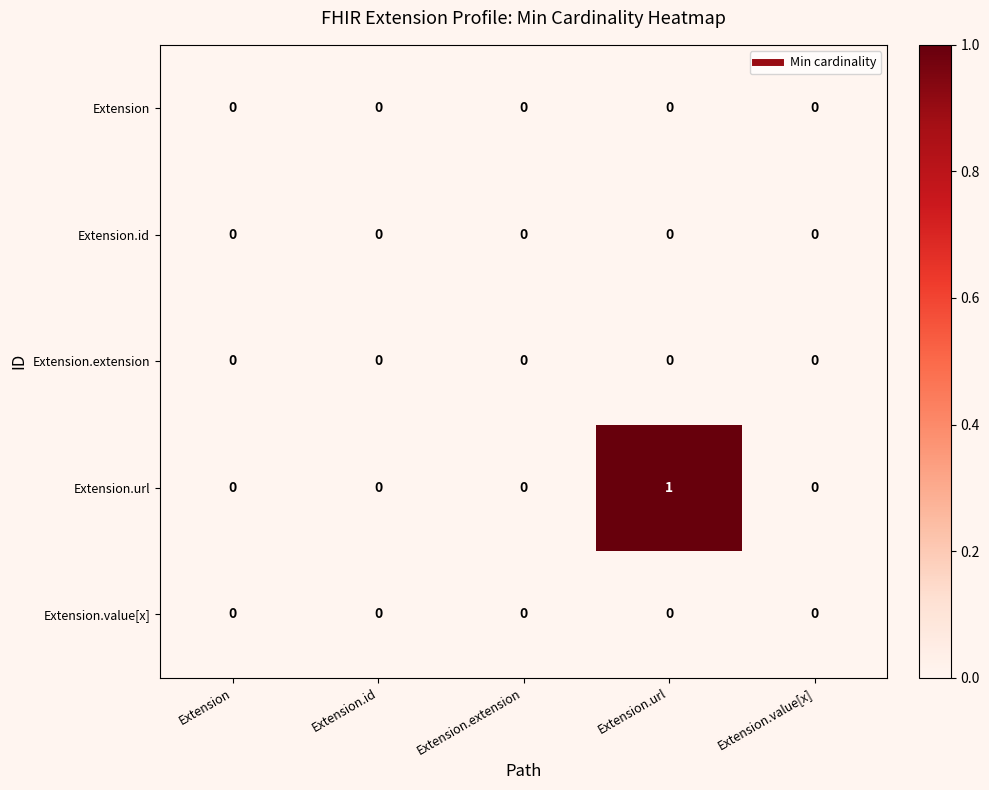

The Extension.url series shows 1 at Extension.url. True or false?

True